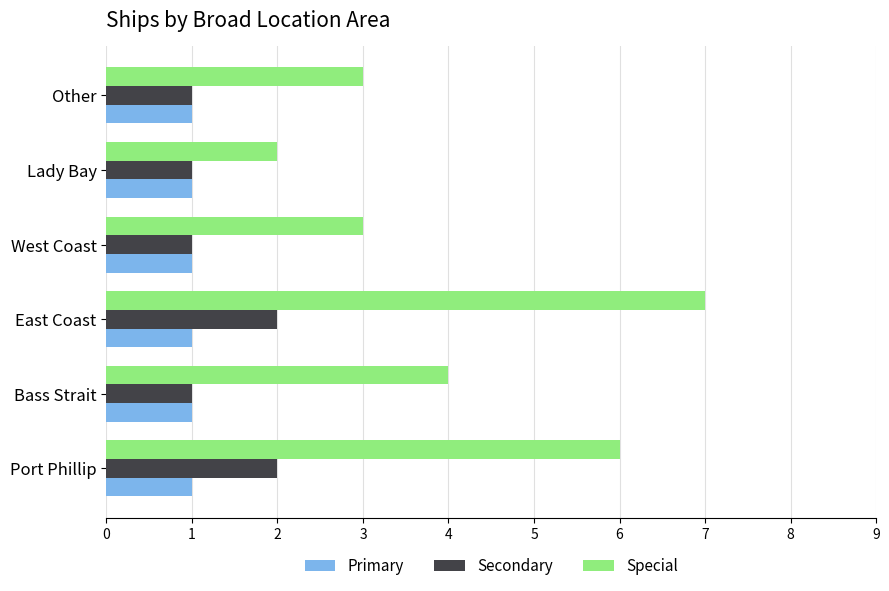

At which category is the sum across all series the highest?

East Coast